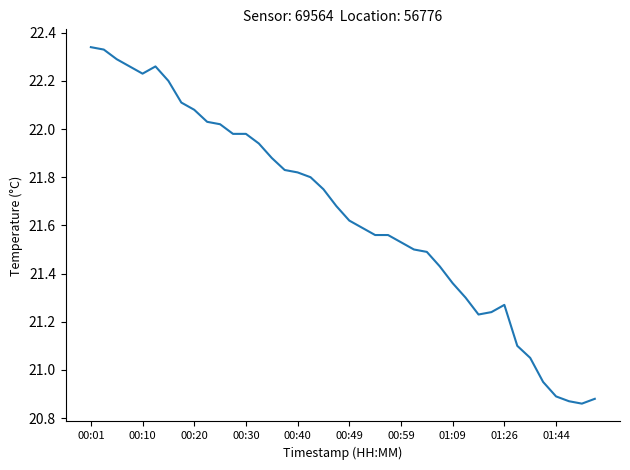

What is the difference between the maximum and minimum values?

1.5